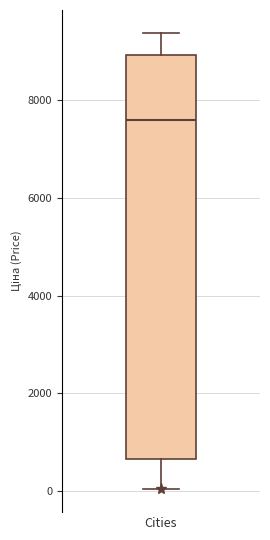

Where does the median line of the box for Cities sit on the y-axis? The values are not printed on the chart, so give them approximately, as read against the axis.

7600